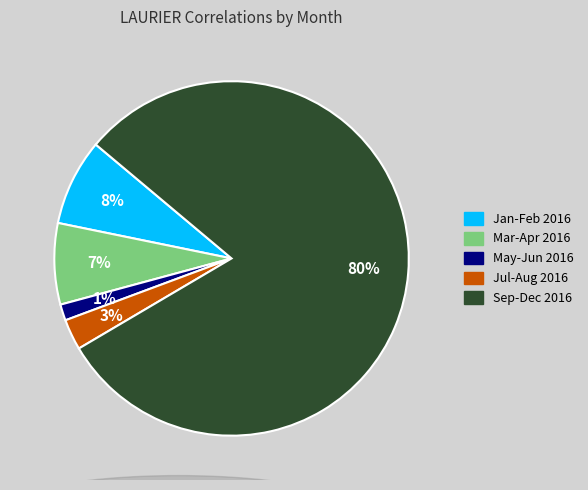

What percentage is the May-Jun 2016 slice, to the nearest percent?

1%